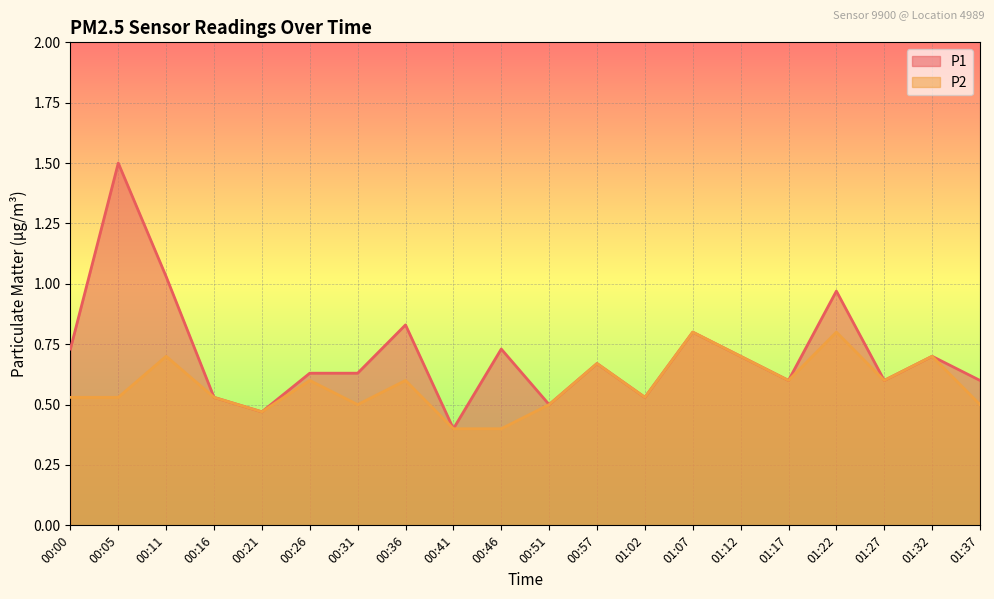

What is the sum of all P2 values?

11.7